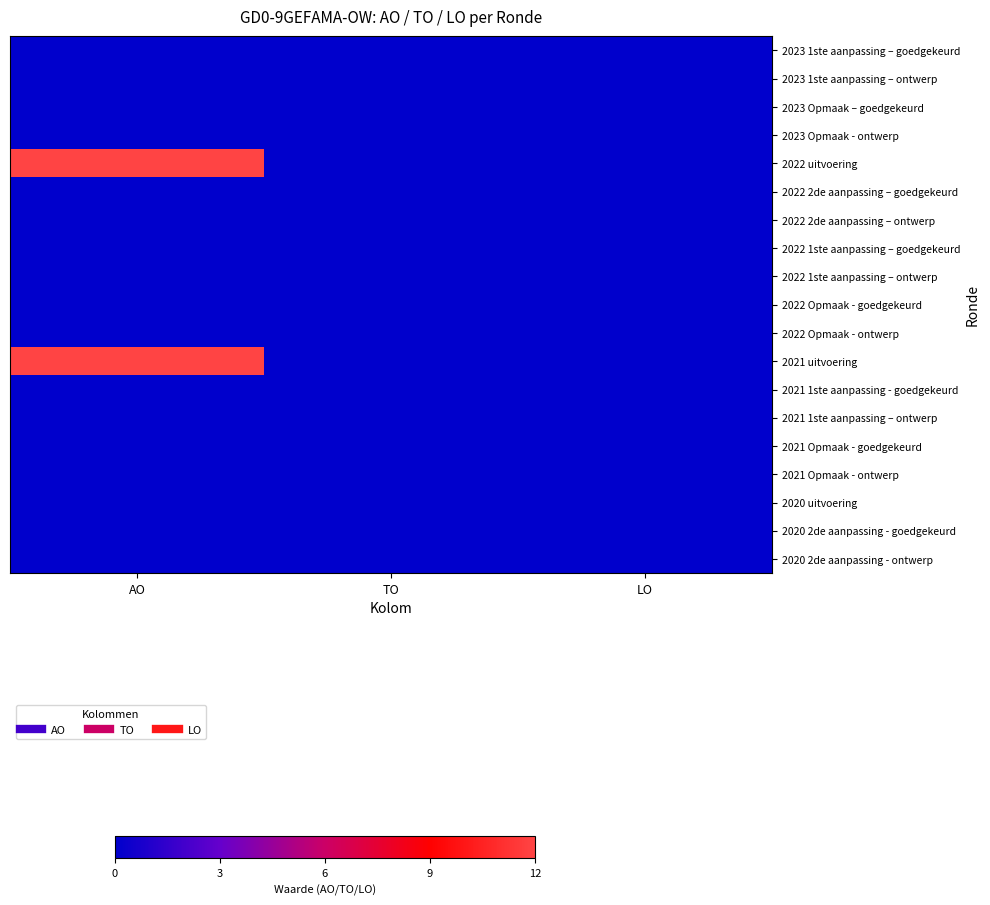

Which category has the lowest value across all series?

AO